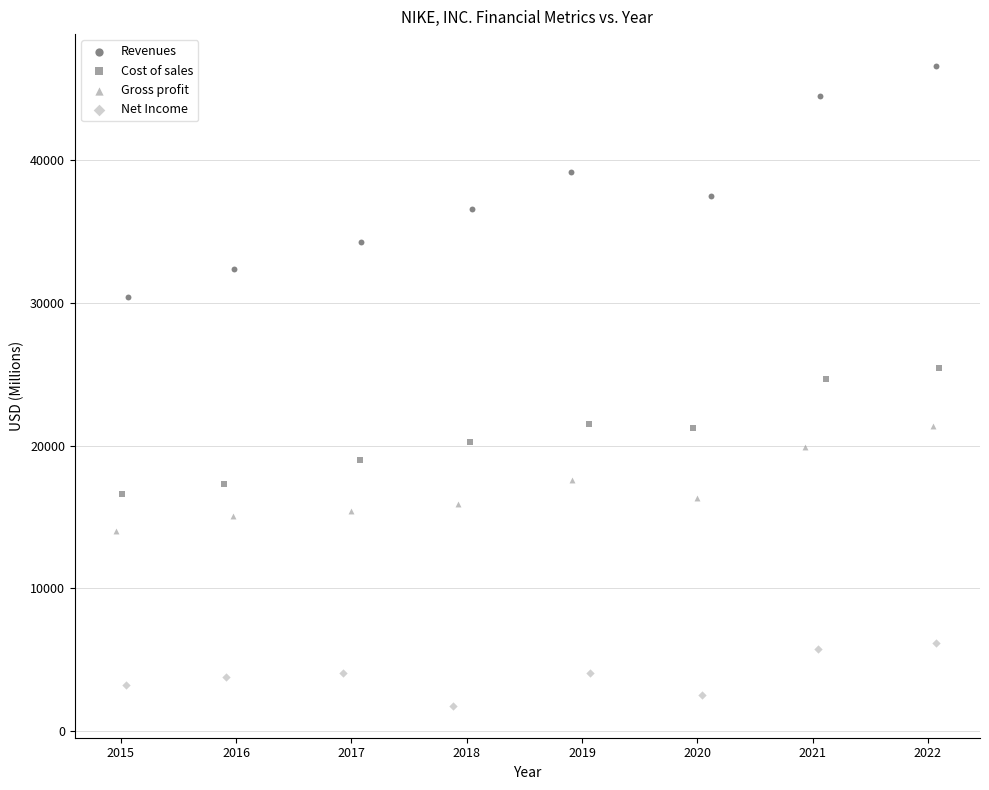

Which series has the widest spread of Y values?

Revenues